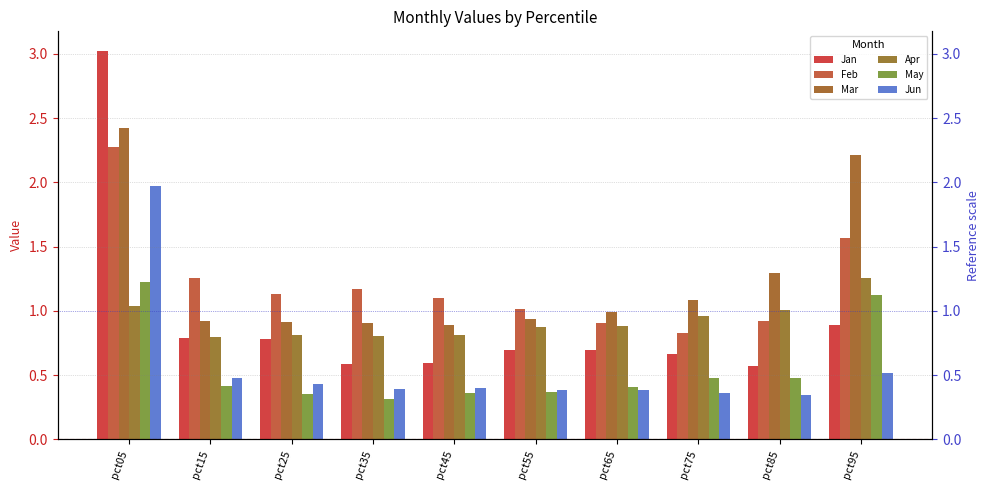

Read the Mar value at pct85.

1.3